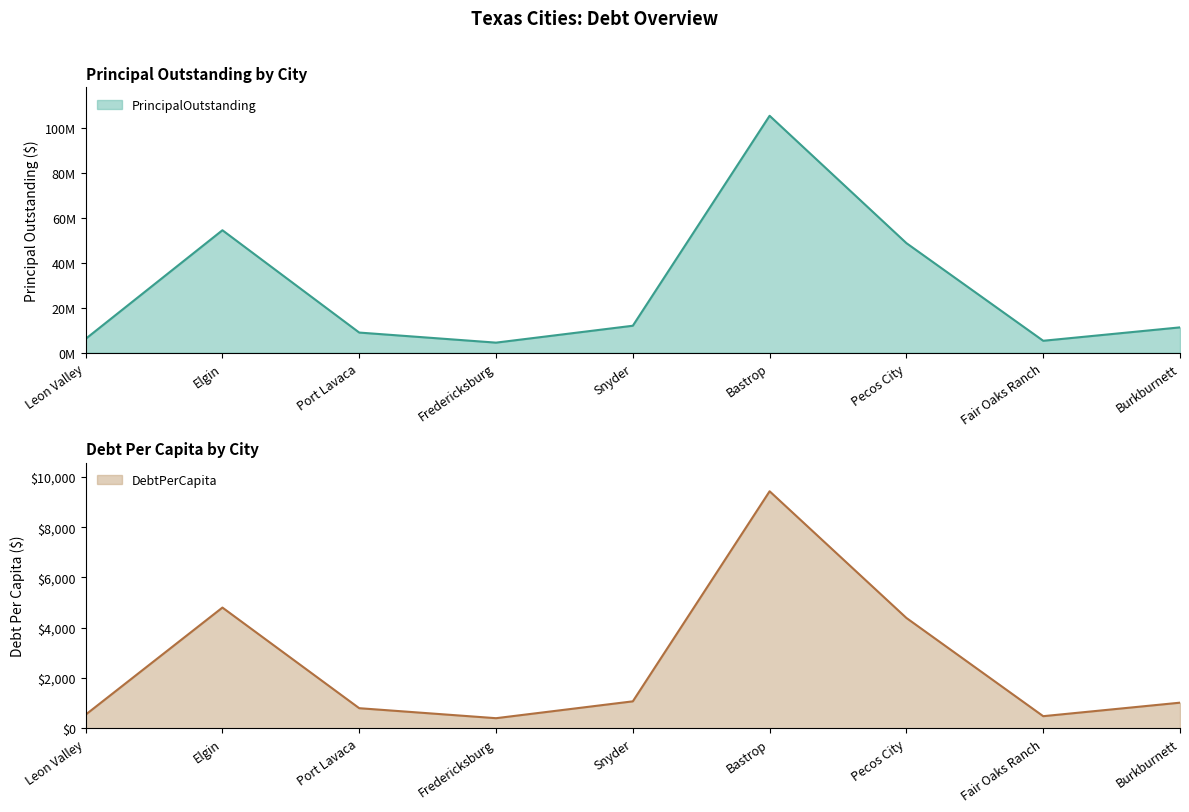

In PrincipalOutstanding, how many points are higher than both neighbors (excluding endpoints)?

2